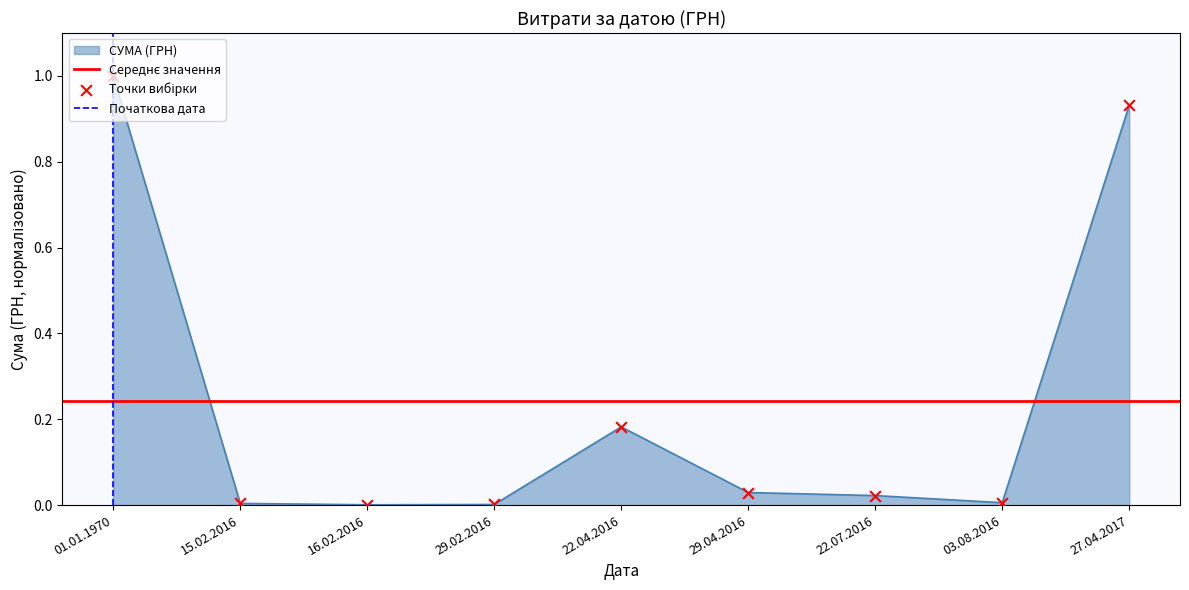

What is the change in value from 15.02.2016 to 22.04.2016?

+0.2